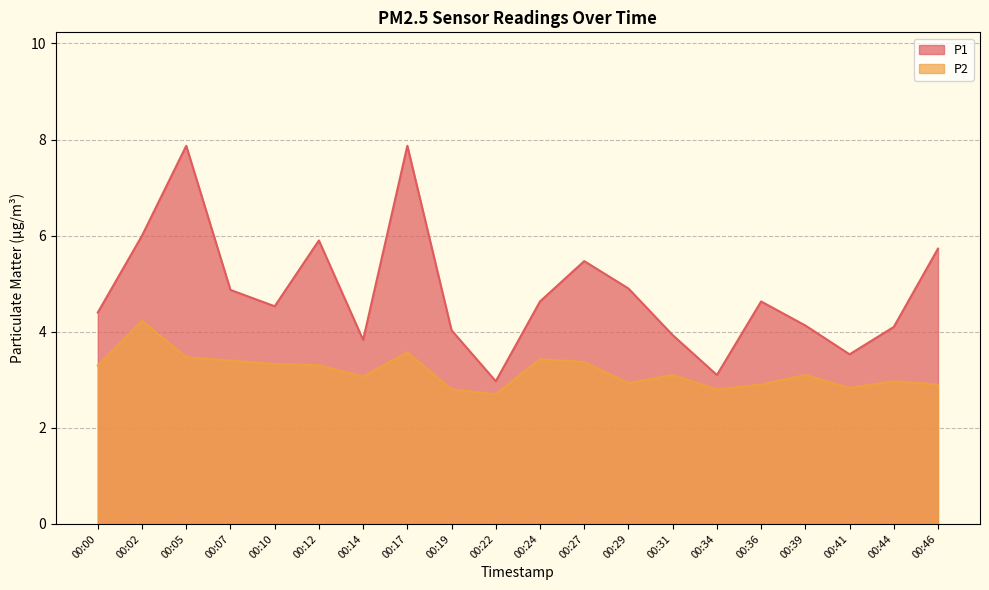

Where is P2 nearest to the value 3?

00:44